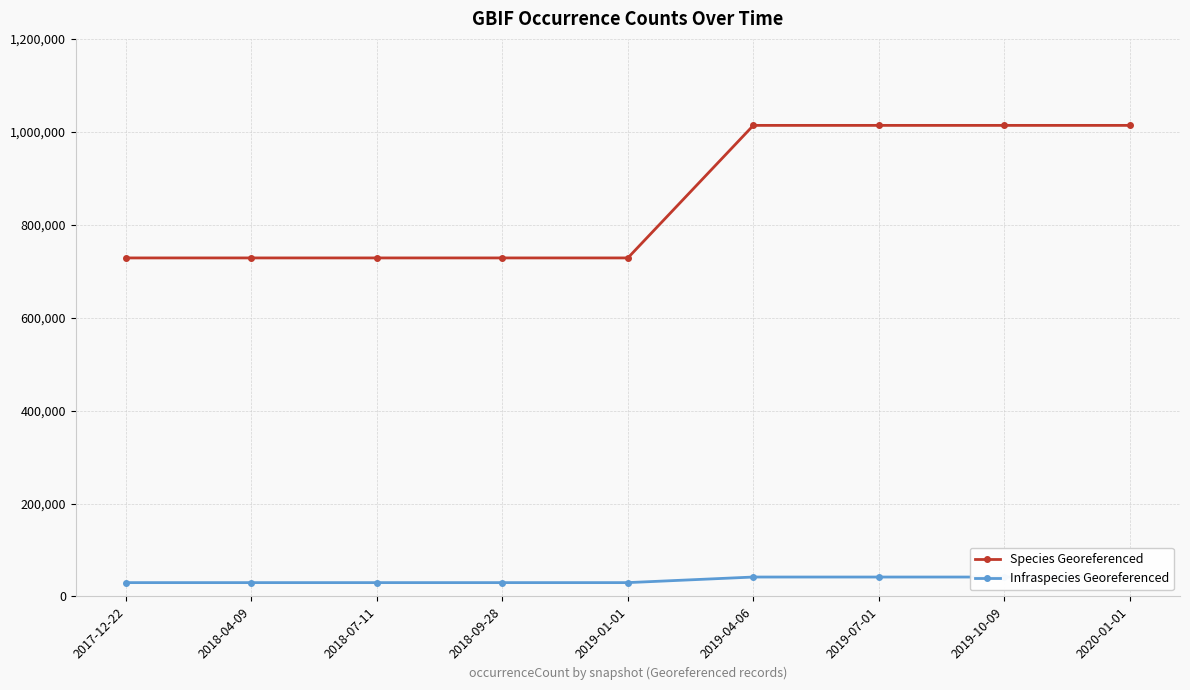

Where is Species Georeferenced nearest to the value 871229?

2017-12-22